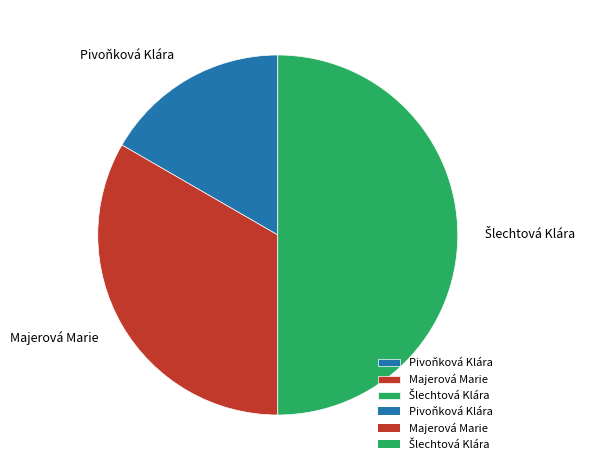

What is the smallest slice in the pie chart?

Pivoňková Klára